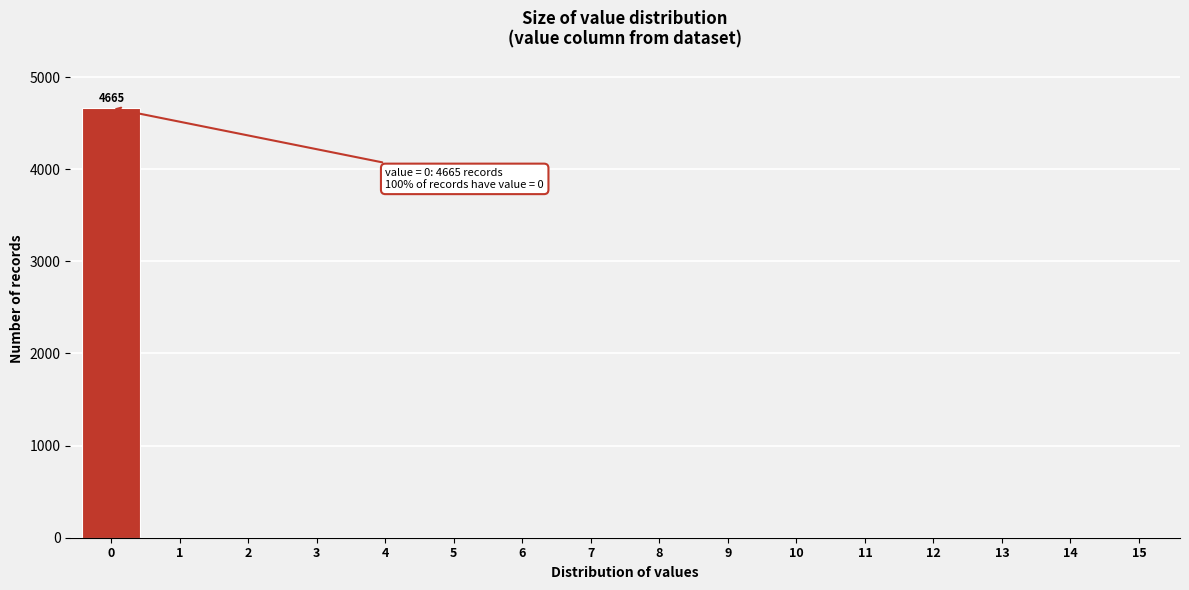

Reading left to right, transcribe all the data shown in this chart.

0=4665	1=0	2=0	3=0	4=0	5=0	6=0	7=0	8=0	9=0	10=0	11=0	12=0	13=0	14=0	15=0